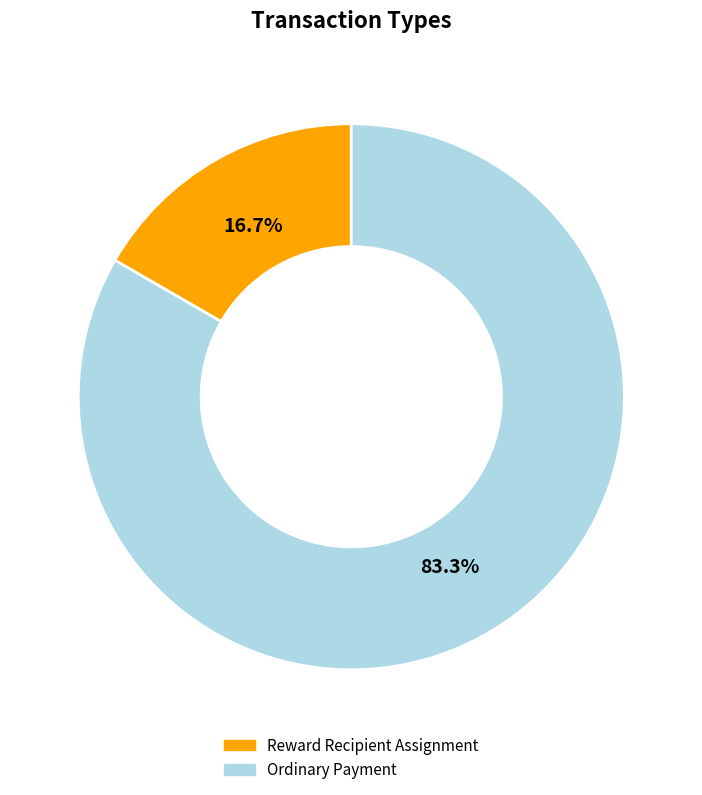

What percentage is the Reward Recipient Assignment slice, to the nearest percent?

17%